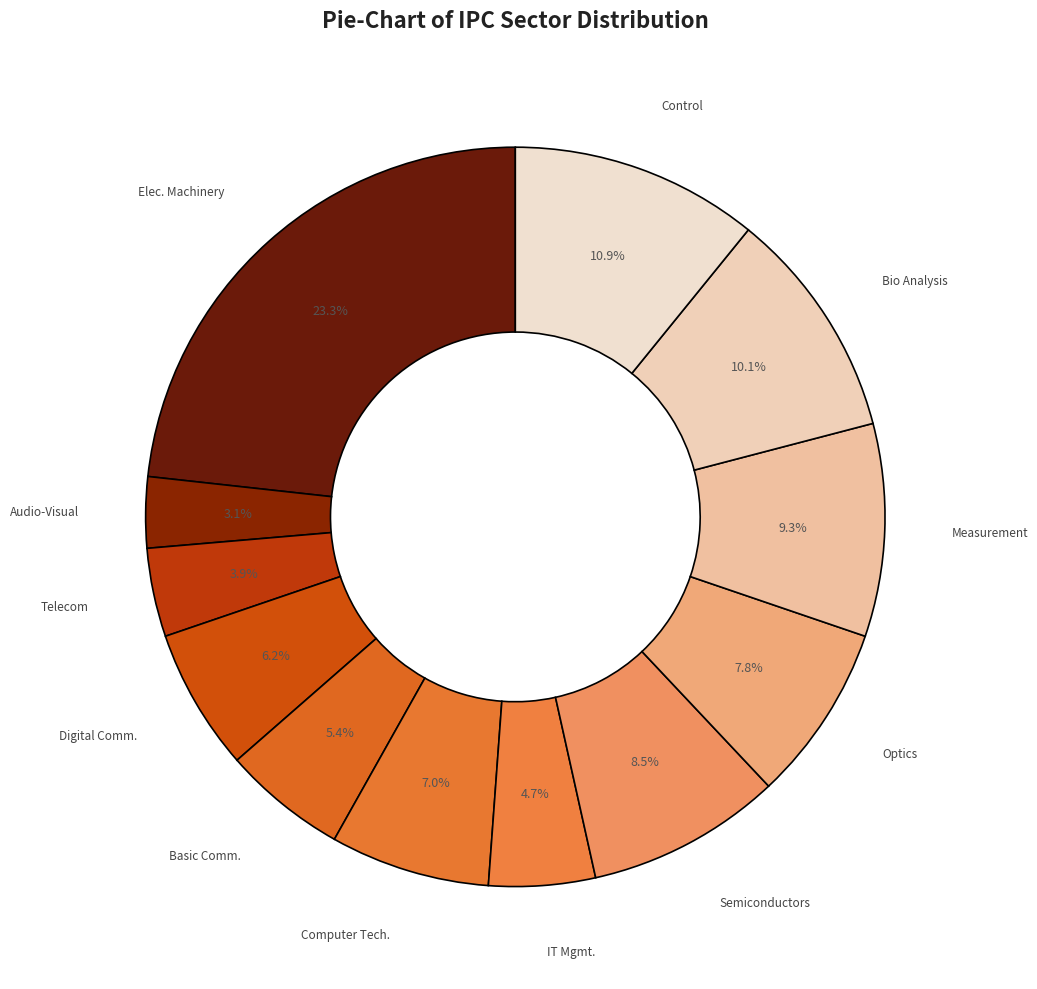

Is there a majority slice in this chart?

No